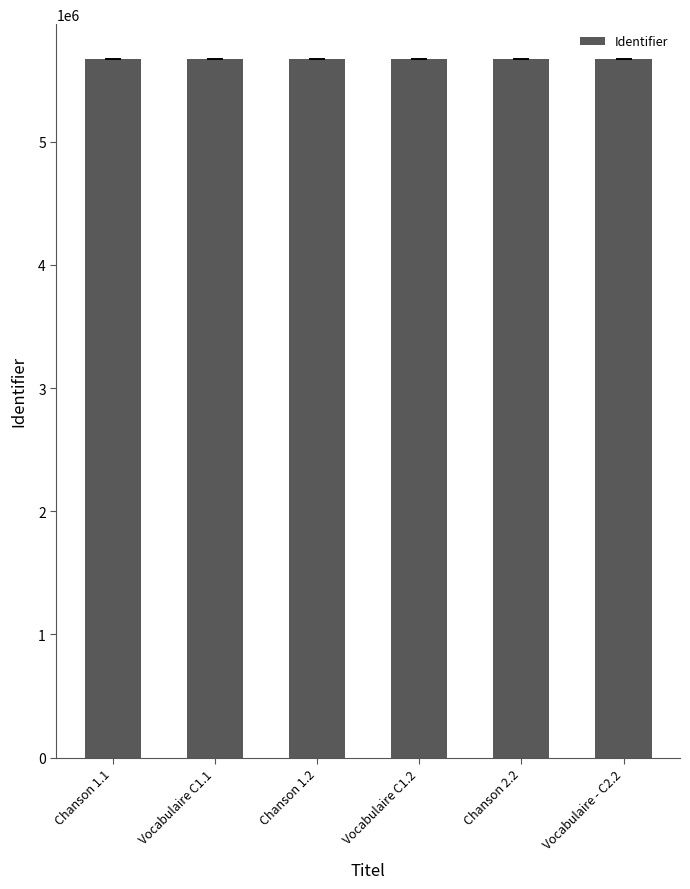

What is the ratio of the value at Vocabulaire C1.1 to the value at Chanson 1.2?

1.0